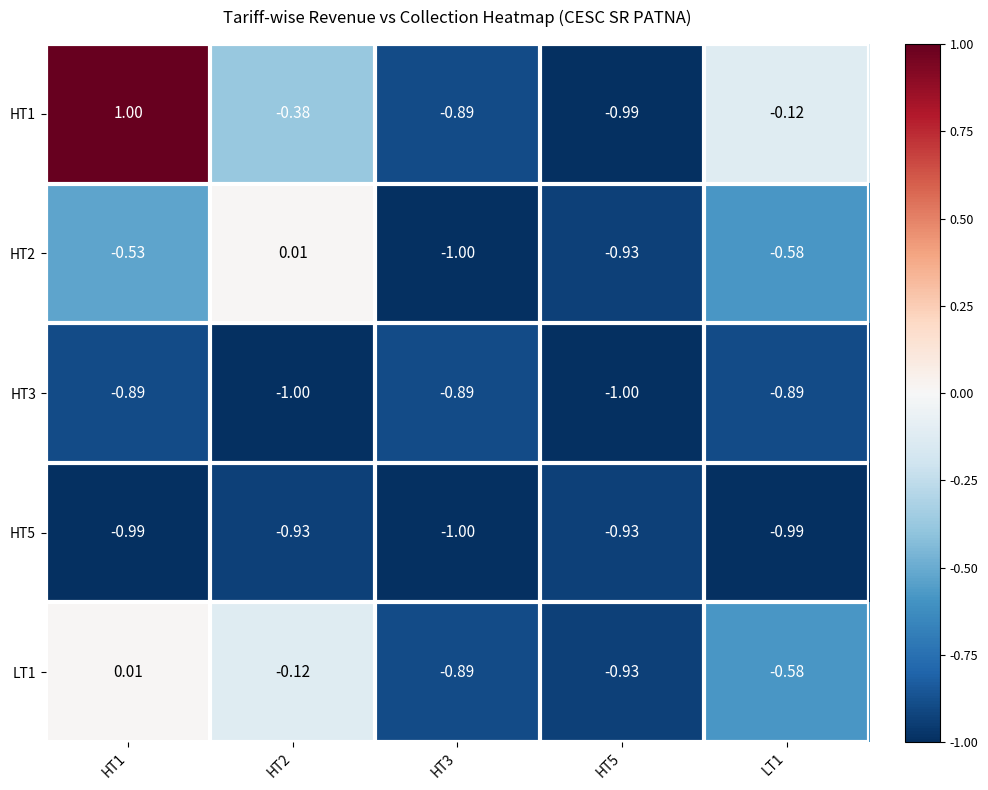

How many values in LT1 are above zero?

1